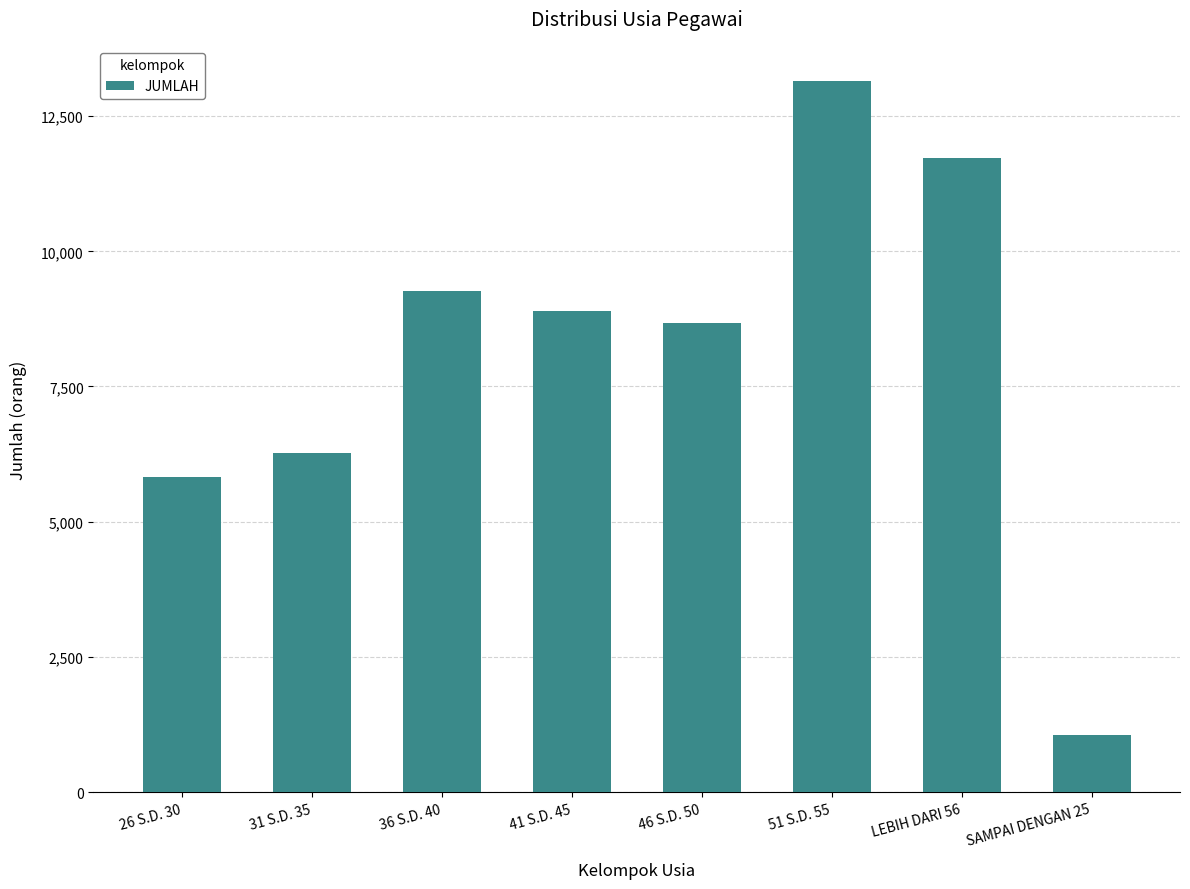

Reading left to right, list all the values displayed in this chart.

5820	6279	9267	8904	8680	13143	11726	1059